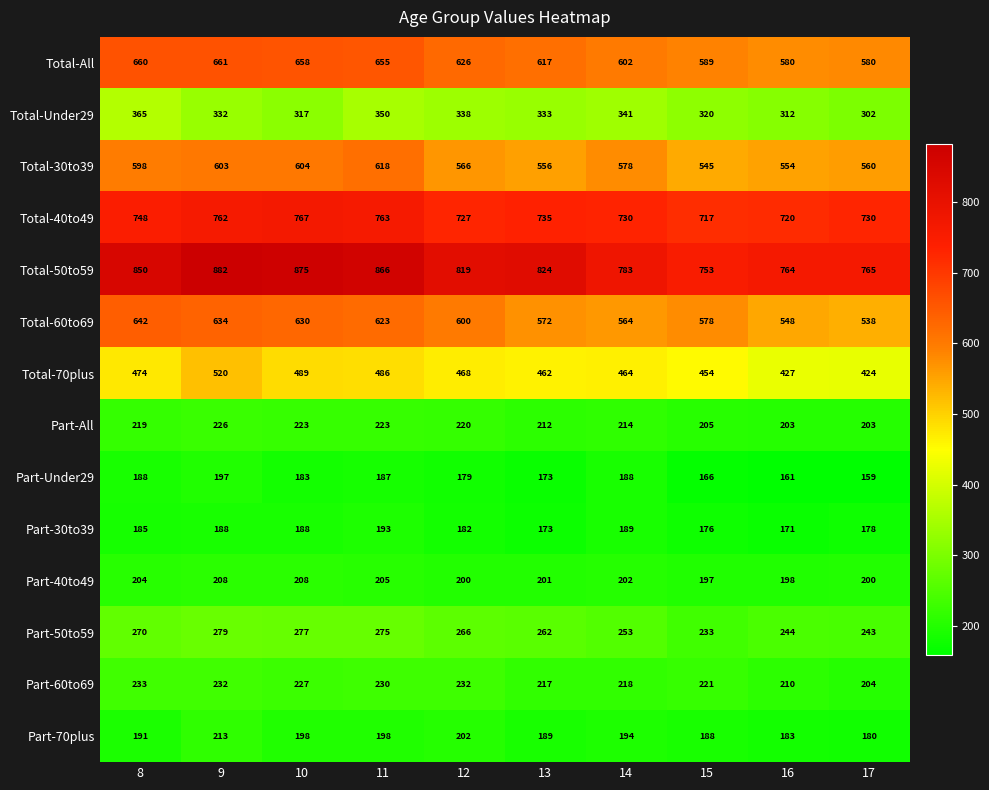

Read the Total-40to49 value at 8, to the nearest 5.

750